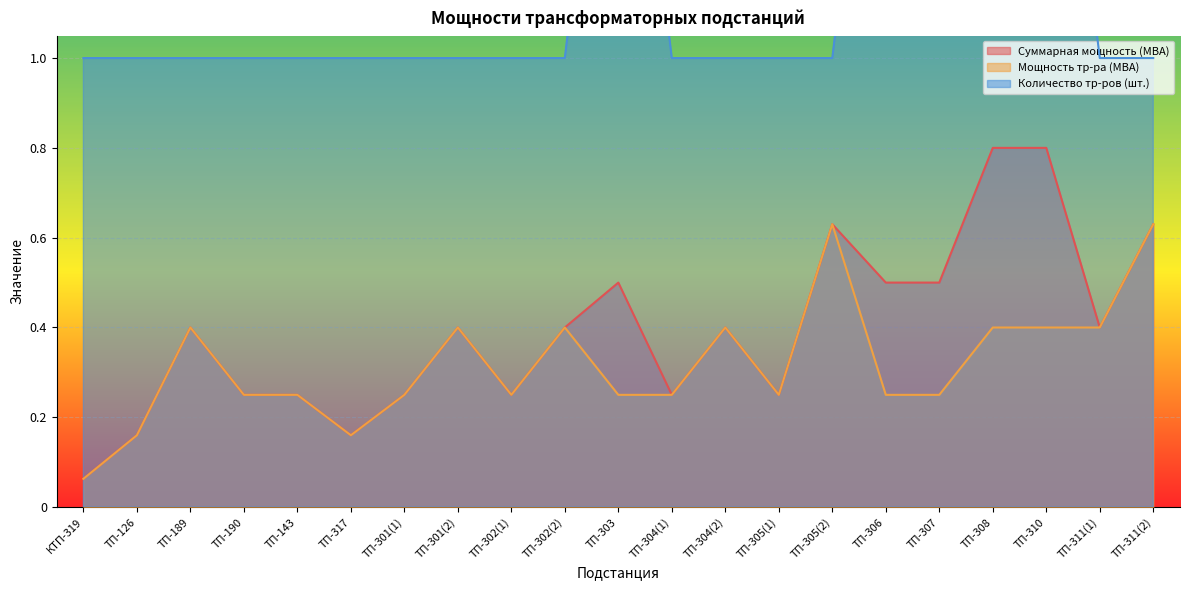

What is the sum of all Суммарная мощность (МВА) values?

8.2